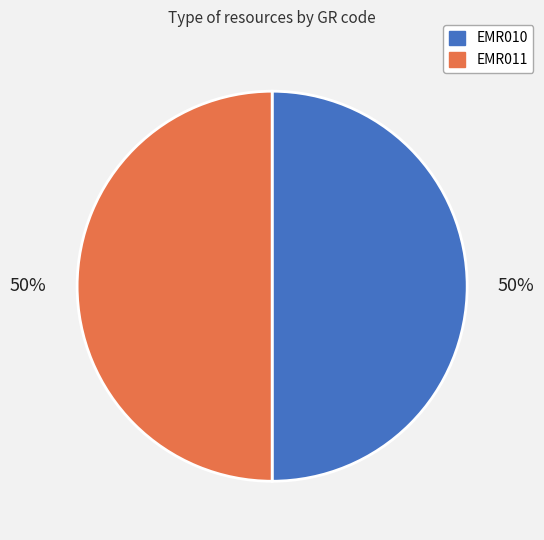

Approximately how many times larger is the value at EMR011 compared to EMR010?

1.0